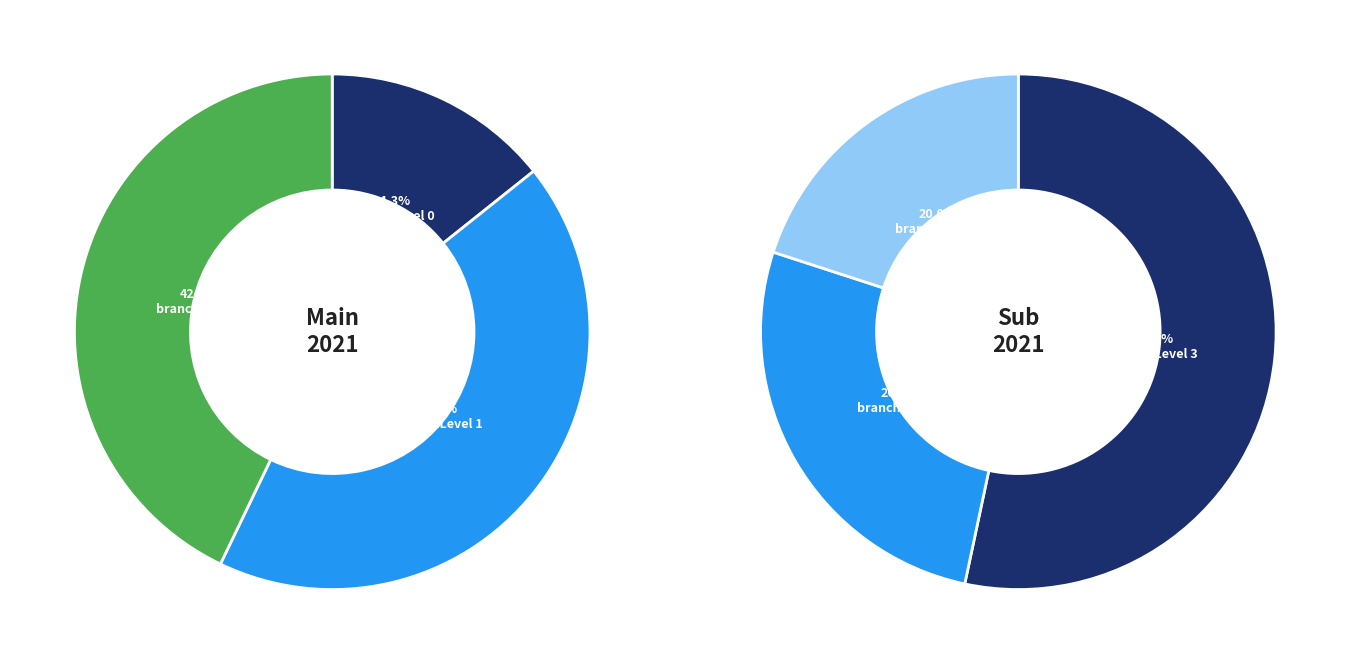

Count the number of slices in the pie.

6